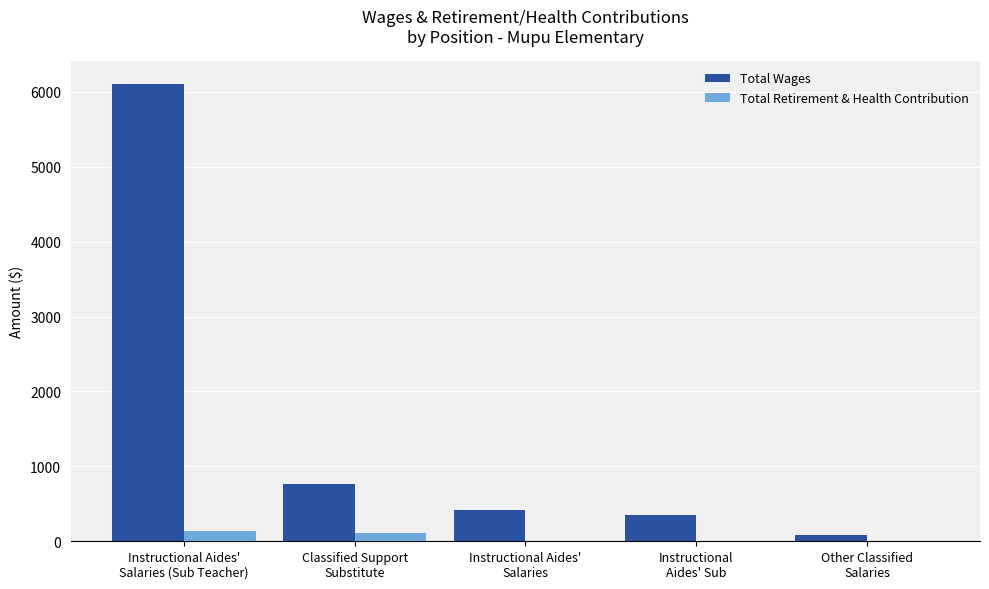

Are the bars grouped side by side (vs. stacked)?

Yes